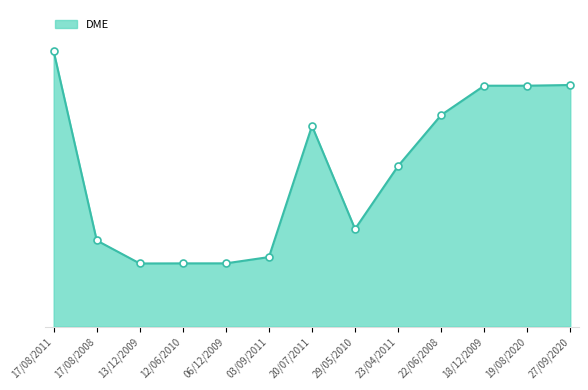

Between 20/07/2011 and 12/06/2010, which is larger?

20/07/2011